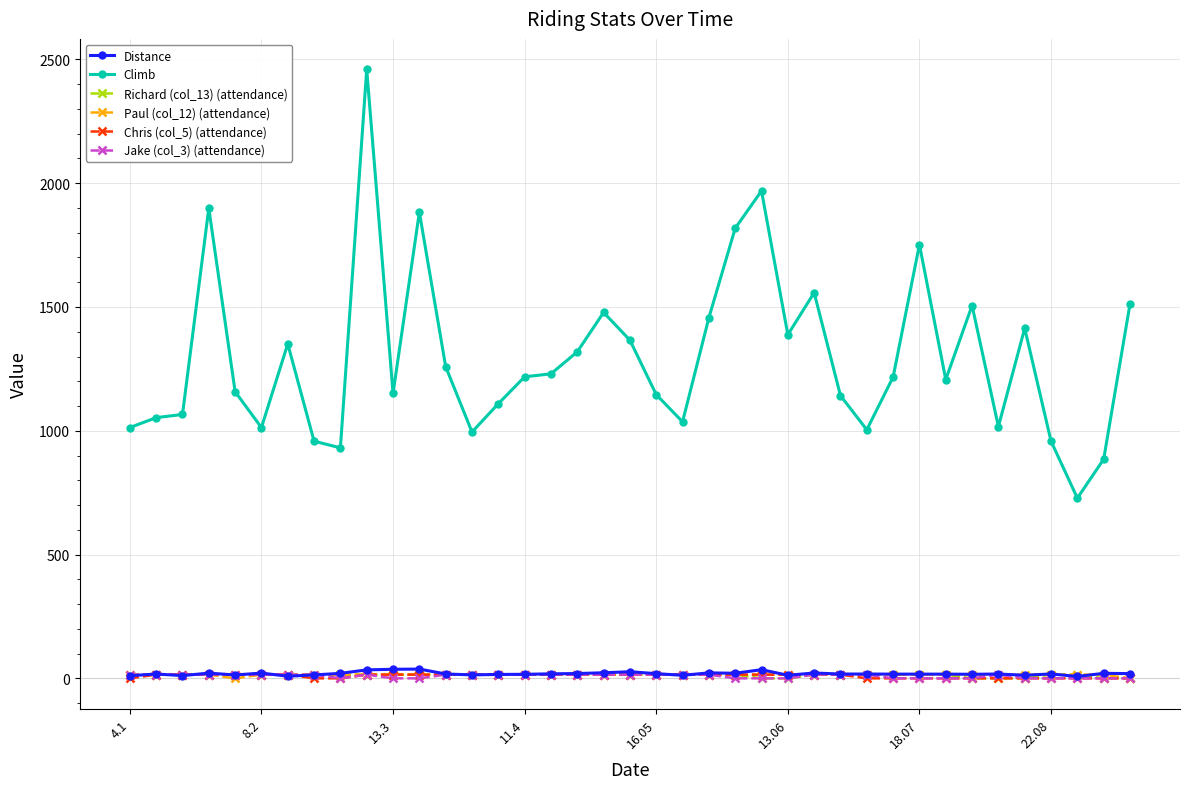

What is the difference between the maximum and minimum values in the Chris (col_5) (attendance) series?

15.0